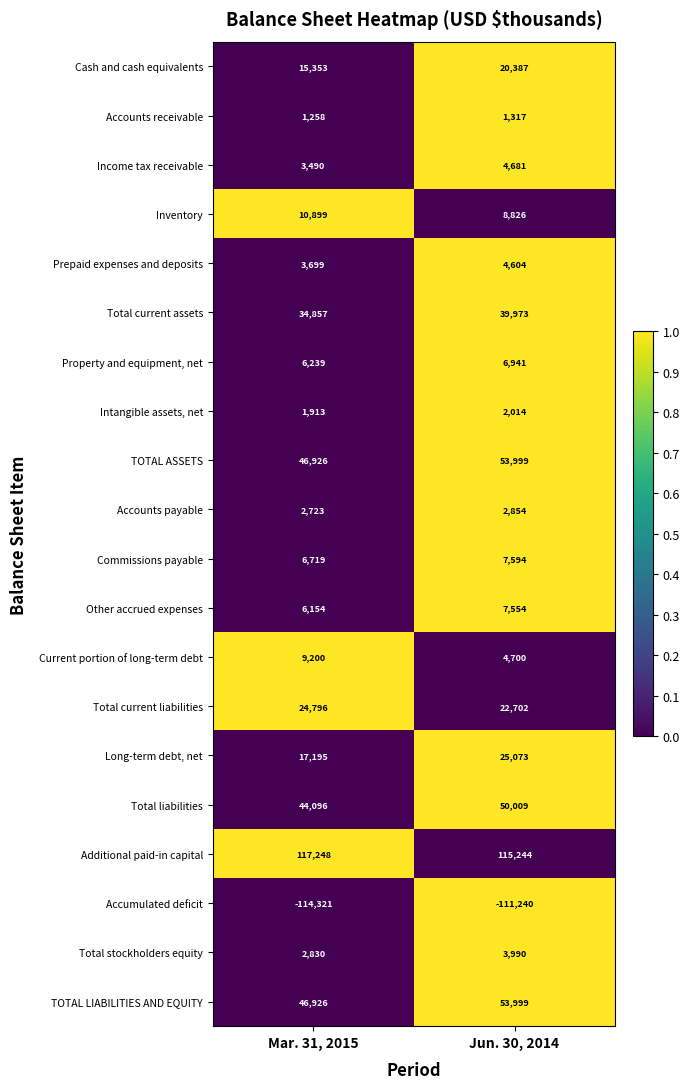

Which category has the lowest value across all series?

Mar. 31, 2015